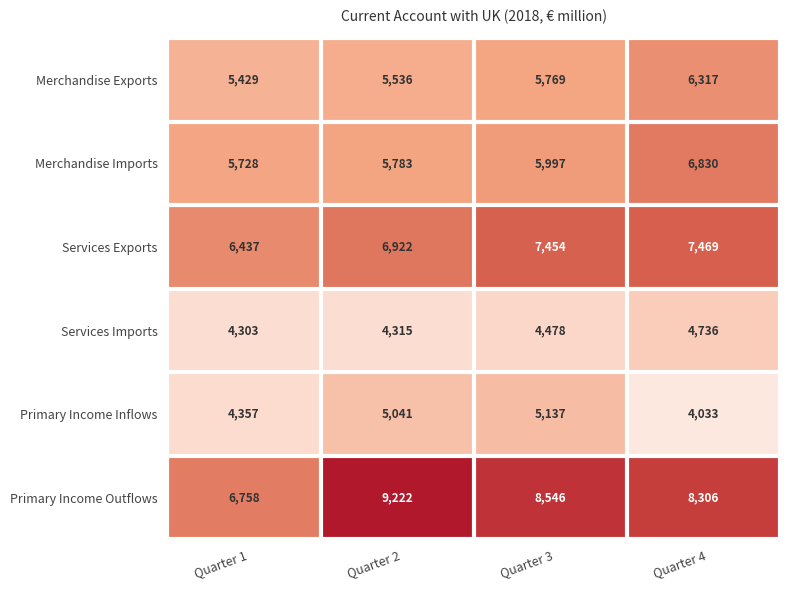

What is the smallest value displayed?

4033